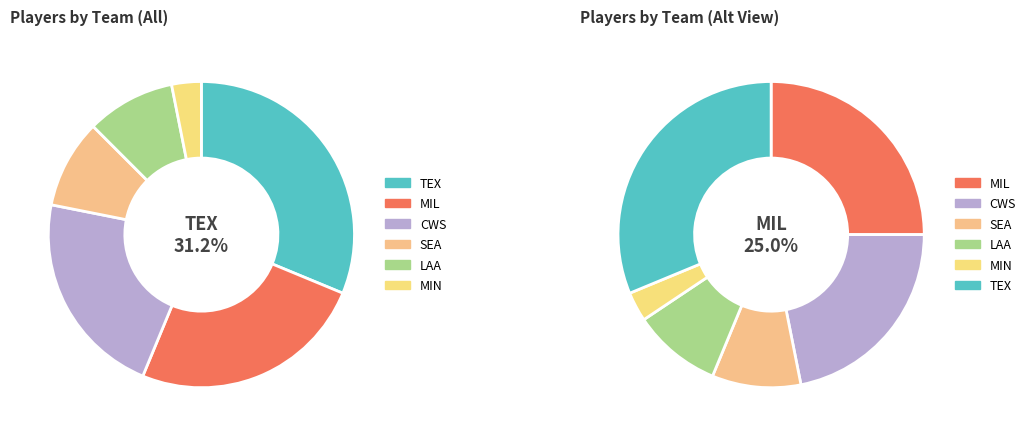

True or false: TEX accounts for 31% of the total.

True